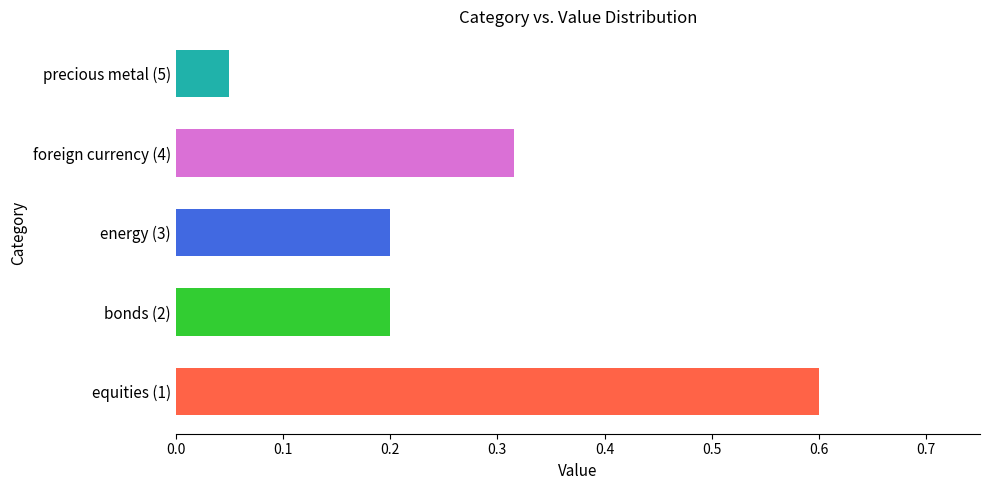

The chart shows a value of 0.2 at bonds (2). True or false?

True